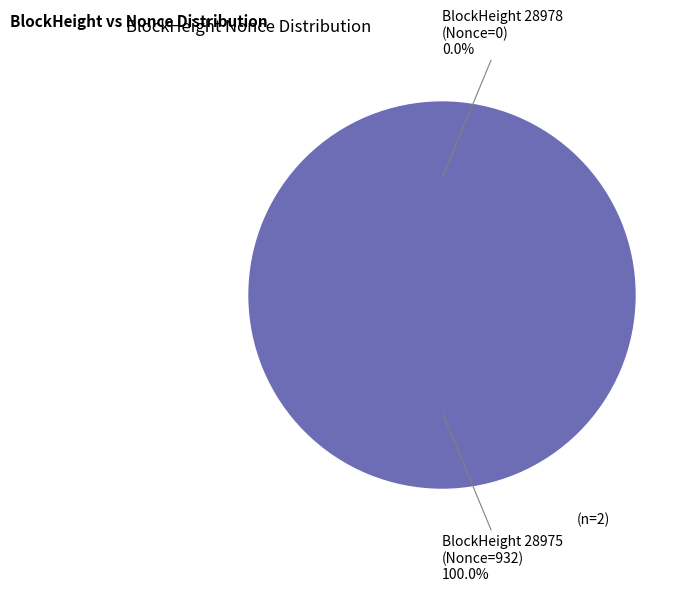

What is the majority slice?

28975